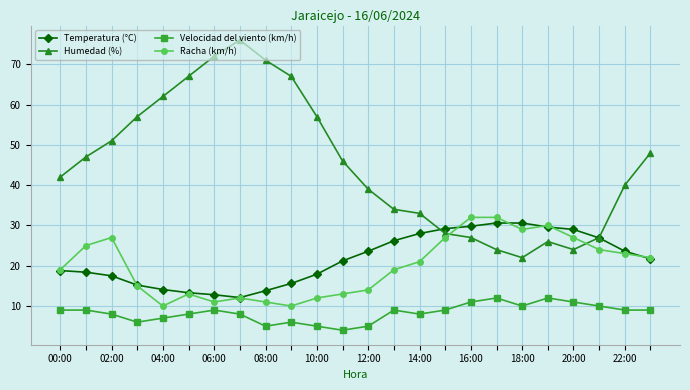

What is the maximum value shown in the chart?

76.0